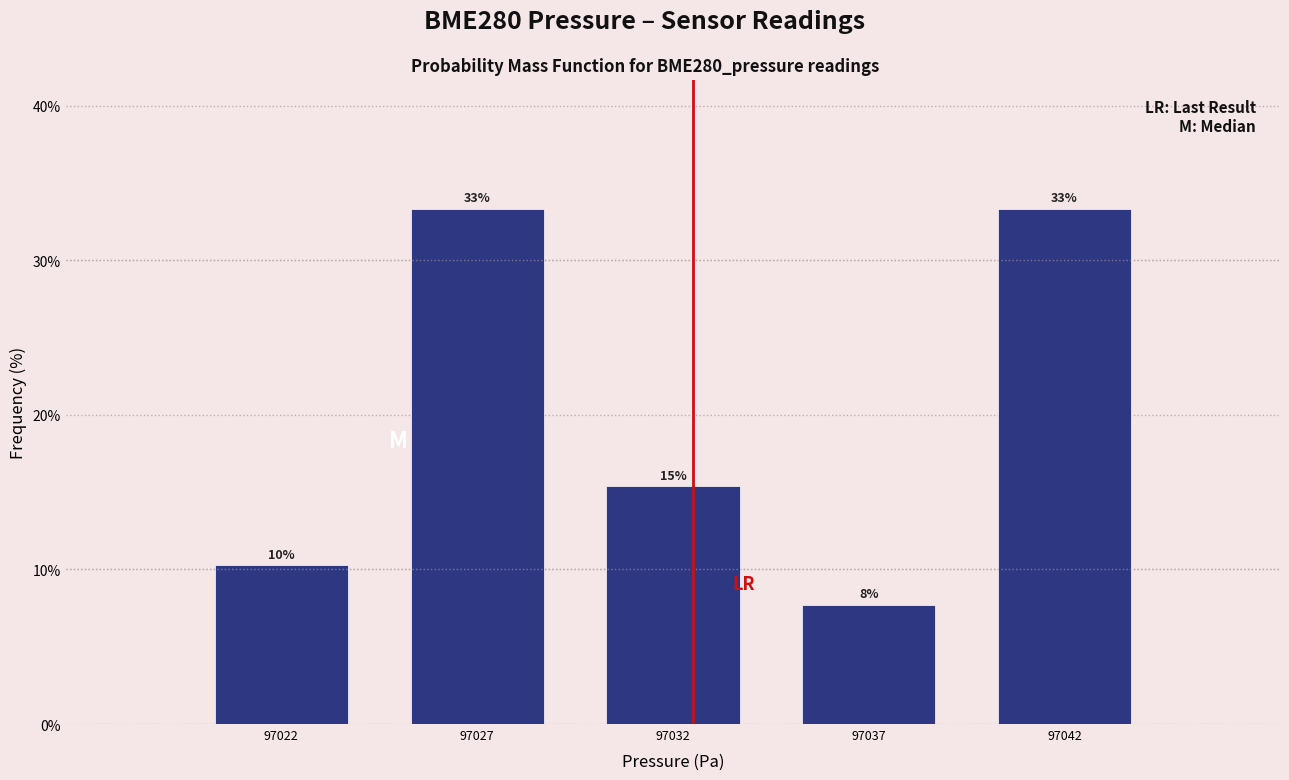

How many bars are there in total?

5